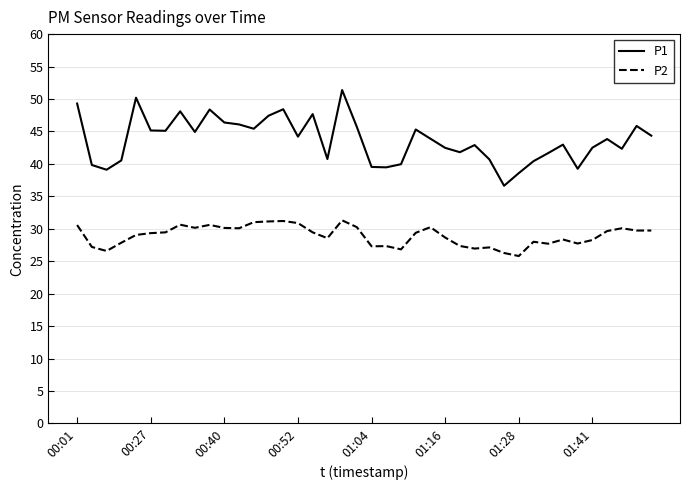

Which series has the widest spread of values?

P1